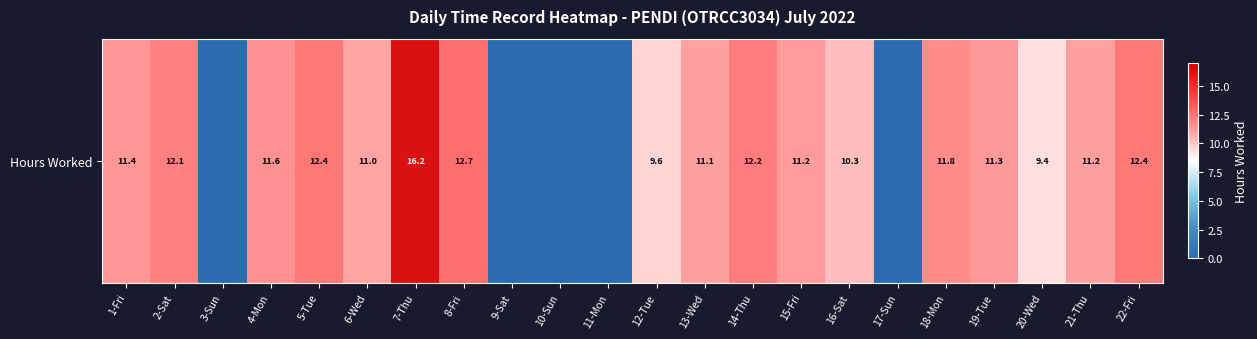

Reading right to left, extract all data points from this chart.

12.4	11.2	9.4	11.3	11.8	0.0	10.3	11.2	12.2	11.1	9.6	0.0	0.0	0.0	12.7	16.2	11.0	12.4	11.6	0.0	12.1	11.4